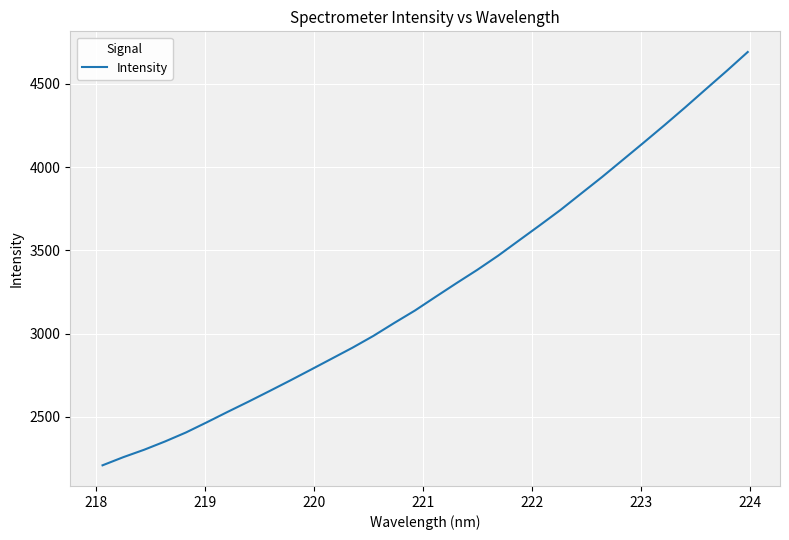

What is the smallest value displayed?

2209.0